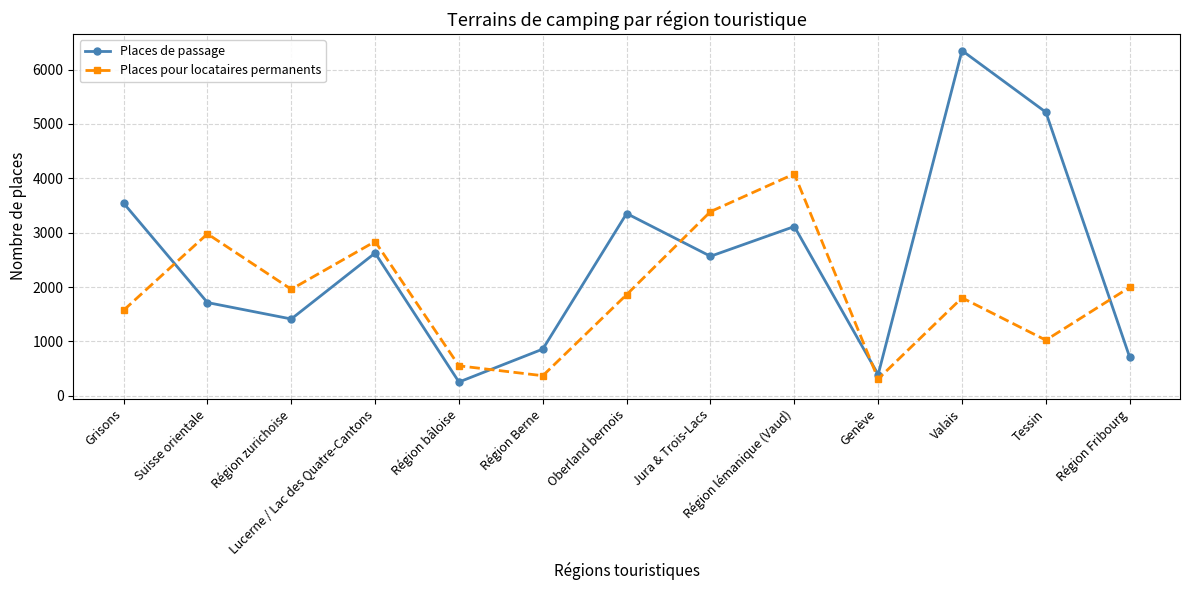

Where does the Places de passage series first go above 2565?

Grisons